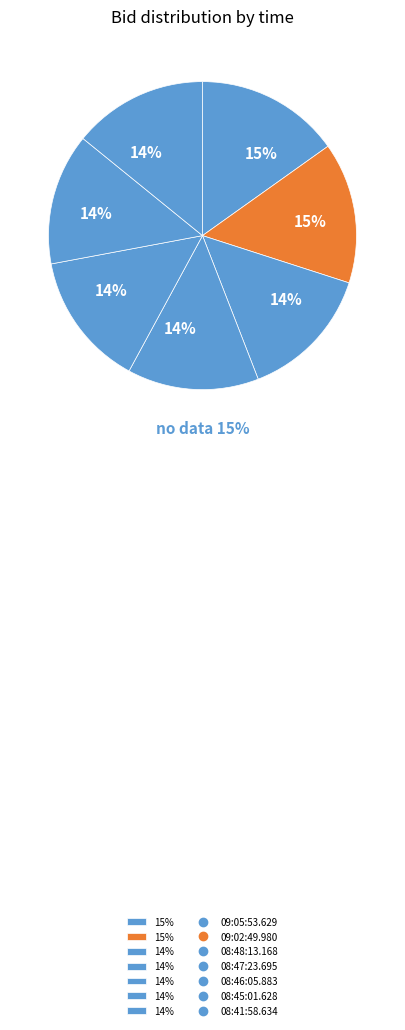

How many slices are in this pie chart?

7